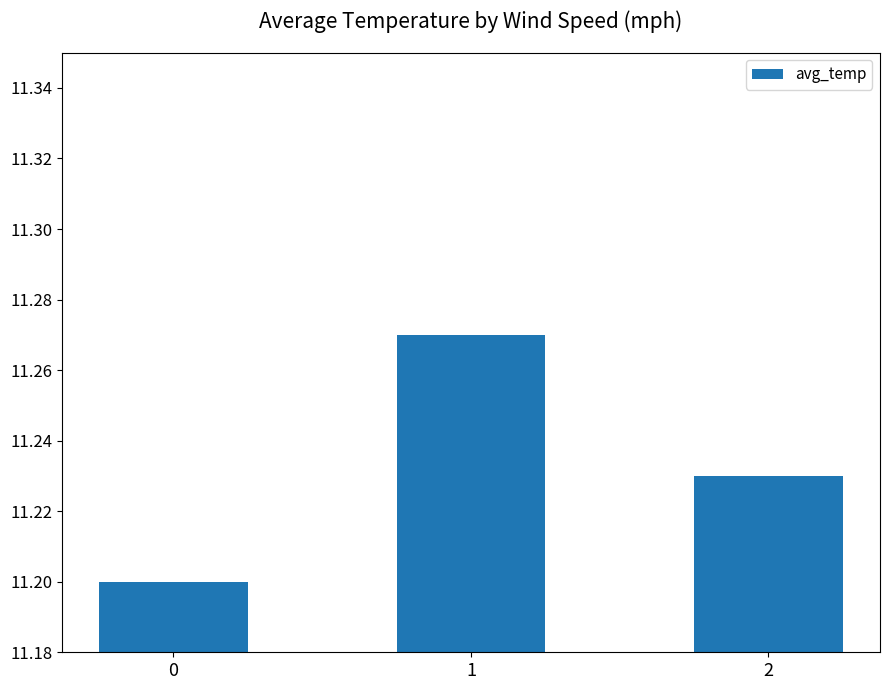

What is the ratio of the value at 0 to the value at 2?

1.0